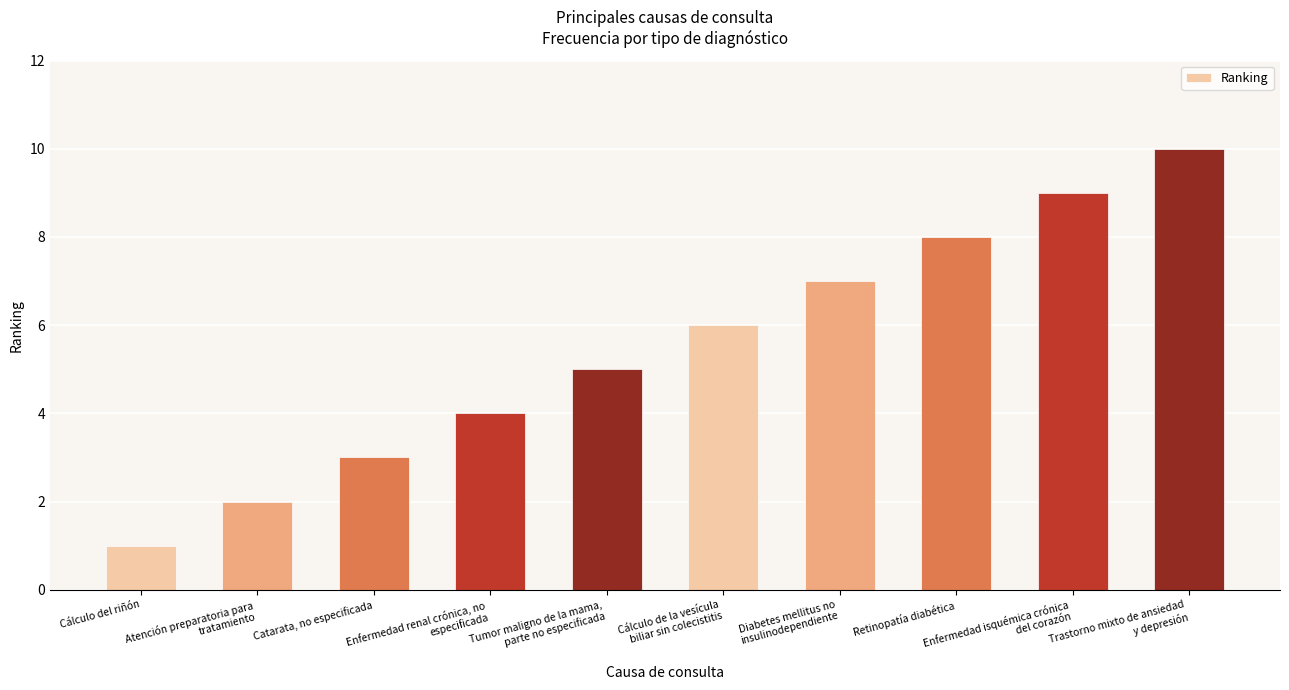

Rank the categories by value from lowest to highest.

Cálculo del riñón, Atención preparatoria para
tratamiento, Catarata, no especificada, Enfermedad renal crónica, no
especificada, Tumor maligno de la mama,
parte no especificada, Cálculo de la vesícula
biliar sin colecistitis, Diabetes mellitus no
insulinodependiente, Retinopatía diabética, Enfermedad isquémica crónica
del corazón, Trastorno mixto de ansiedad
y depresión